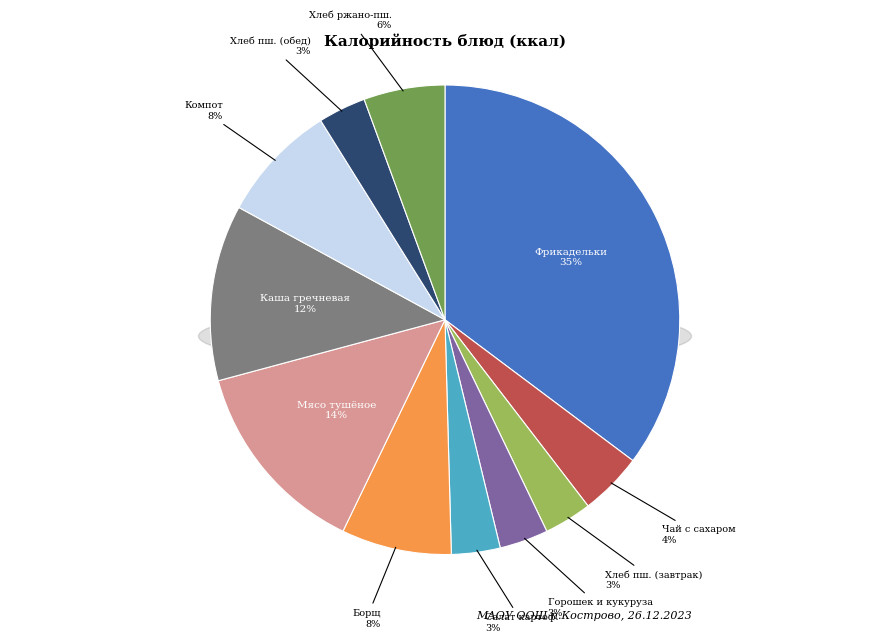

Does Борщ с капустой и картофелем account for over 50% of the chart?

No